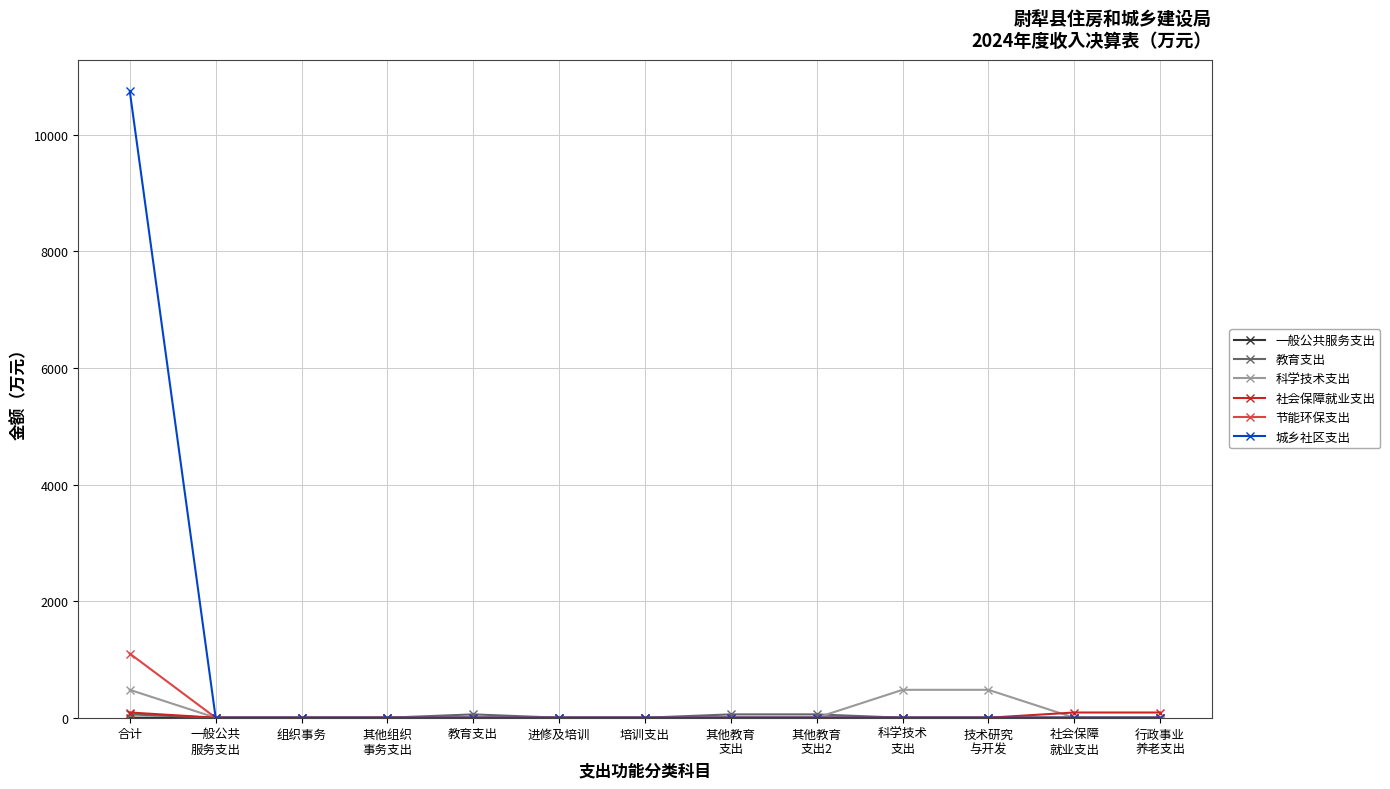

What is the highest value of the 科学技术支出 series?

478.6